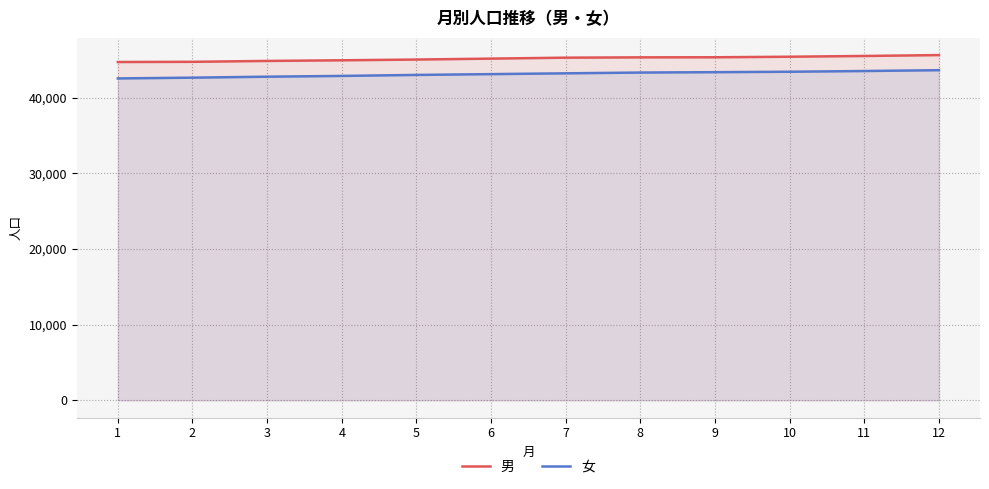

How many lines are shown in the chart?

2